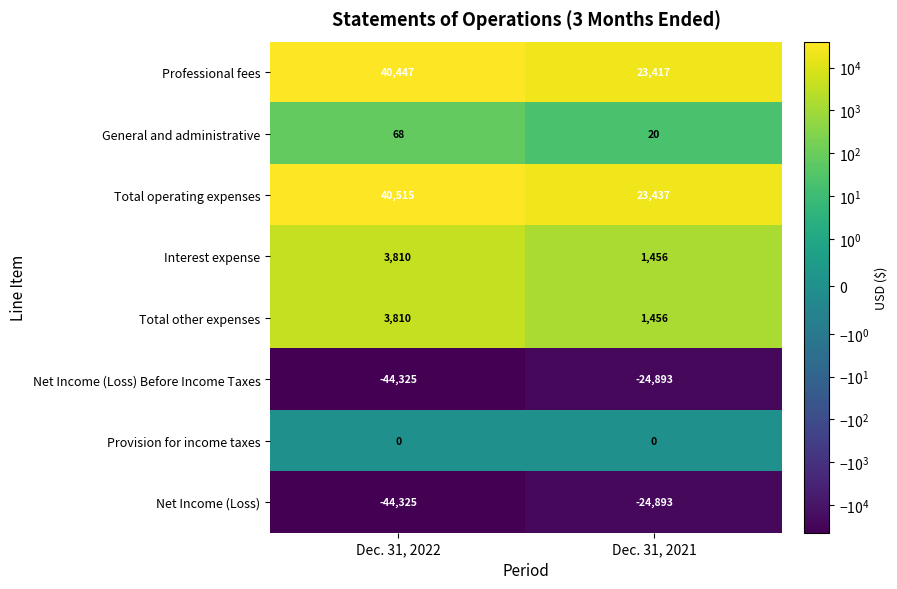

What is the greatest value displayed?

40515